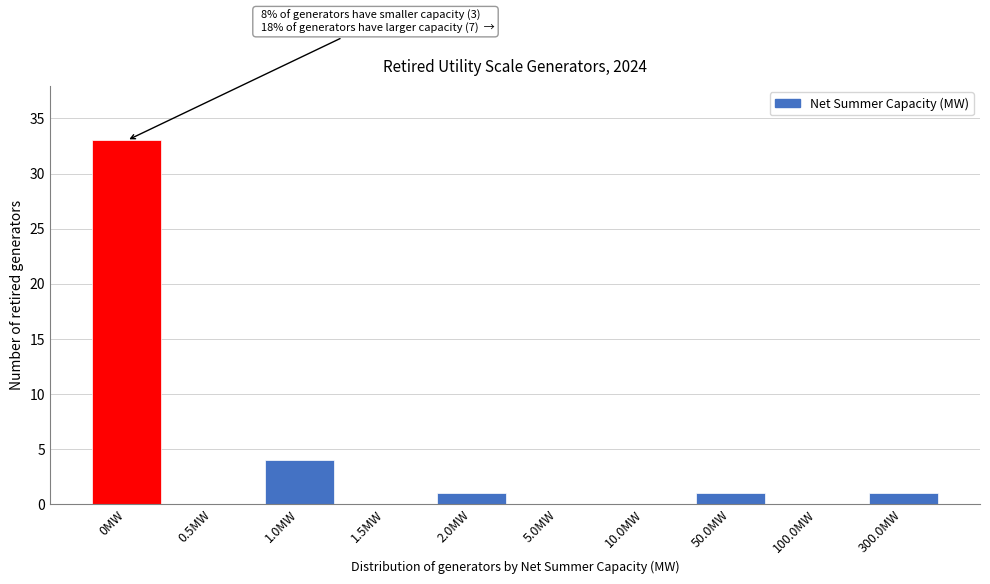

Reading right to left, what are all the values shown in this chart?

300.0MW=1	100.0MW=0	50.0MW=1	10.0MW=0	5.0MW=0	2.0MW=1	1.5MW=0	1.0MW=4	0.5MW=0	0MW=33